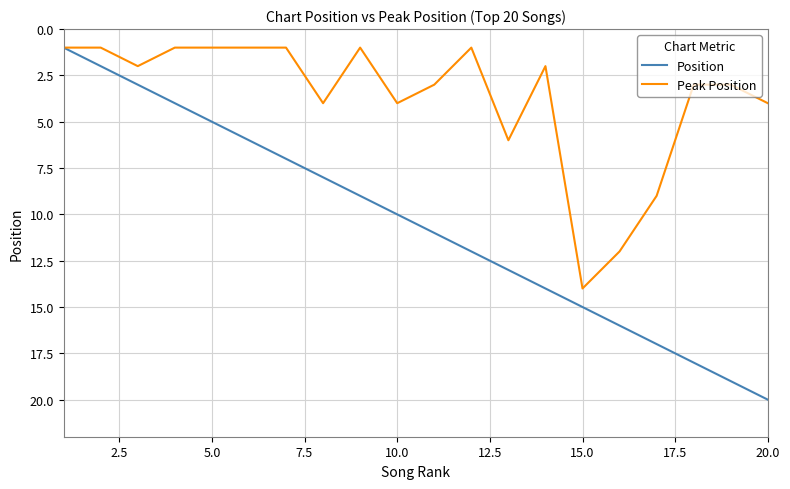

What is the greatest value displayed?

20